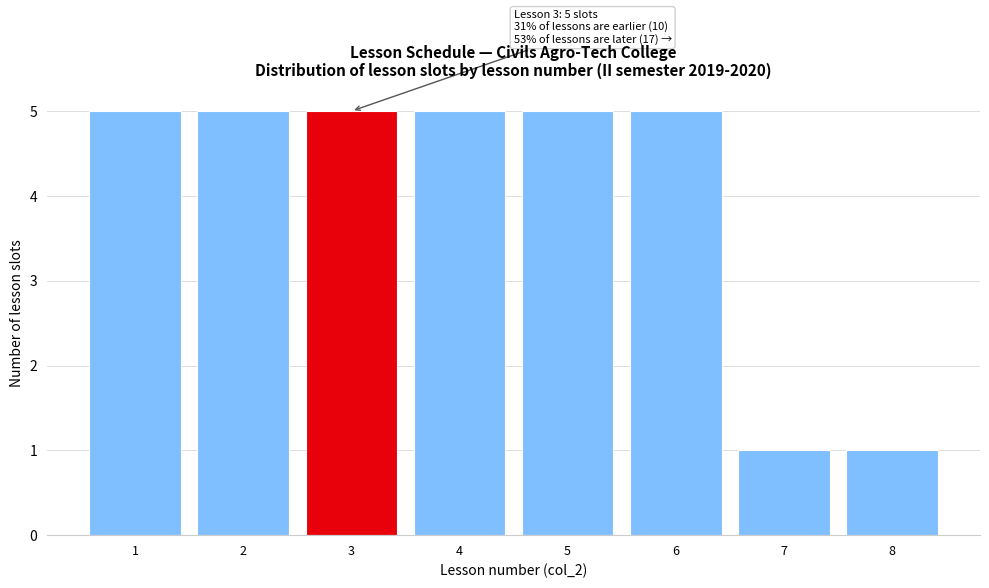

Reading right to left, list all the values displayed in this chart.

8=1	7=1	6=5	5=5	4=5	3=5	2=5	1=5